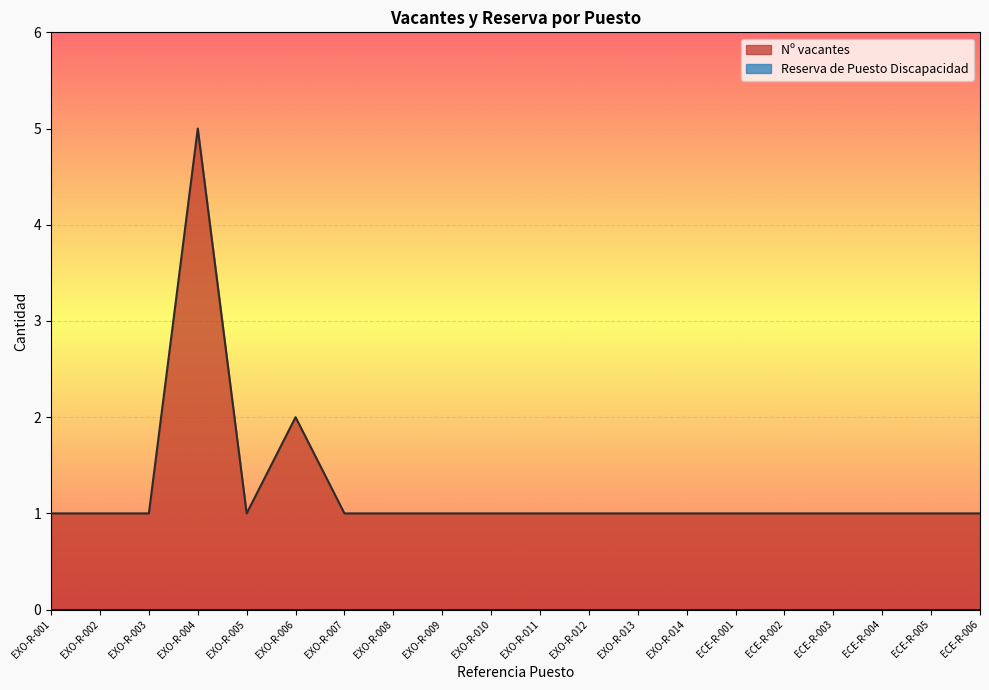

Reading left to right, what are all the values shown in this chart?

1	1	1	5	1	2	1	1	1	1	1	1	1	1	1	1	1	1	1	1